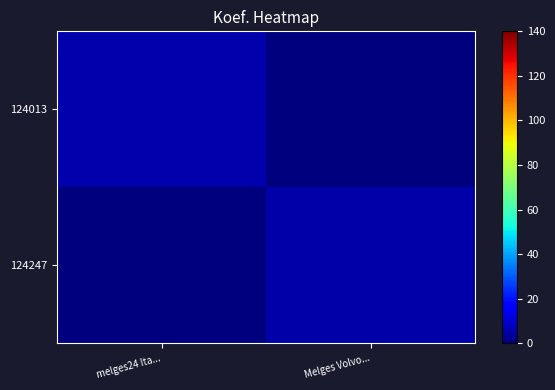

Between Melges Volvo... and melges24 Ita..., which is larger?

melges24 Ita...